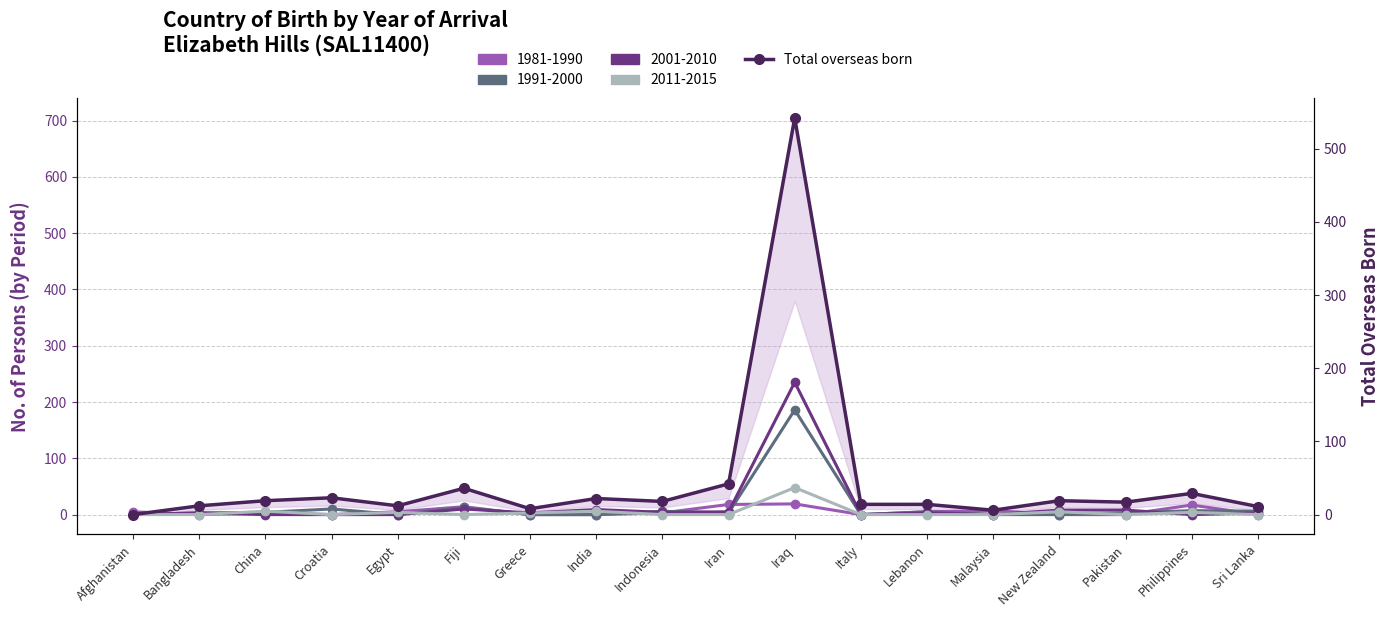

List the labels in order of value, smallest first.

Afghanistan, Malaysia, Greece, Sri Lanka, Bangladesh, Egypt, Italy, Lebanon, Pakistan, Indonesia, China, New Zealand, India, Croatia, Philippines, Fiji, Iran, Iraq